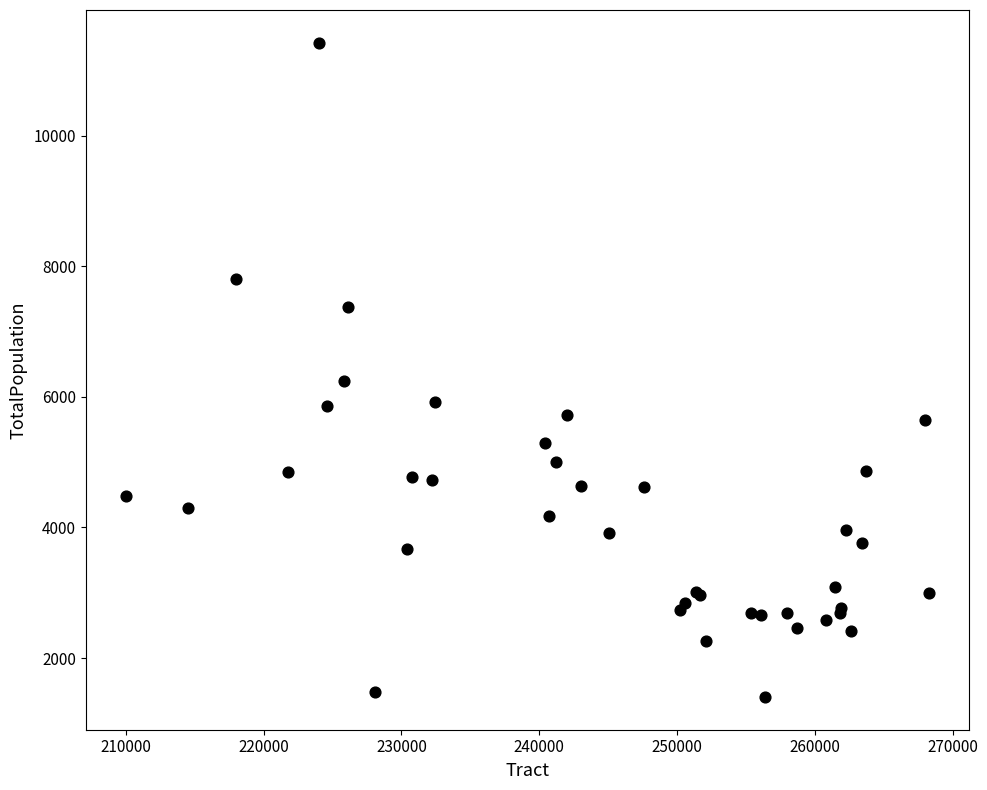

What Y value in the scatter plot is closest to 6415?

6242